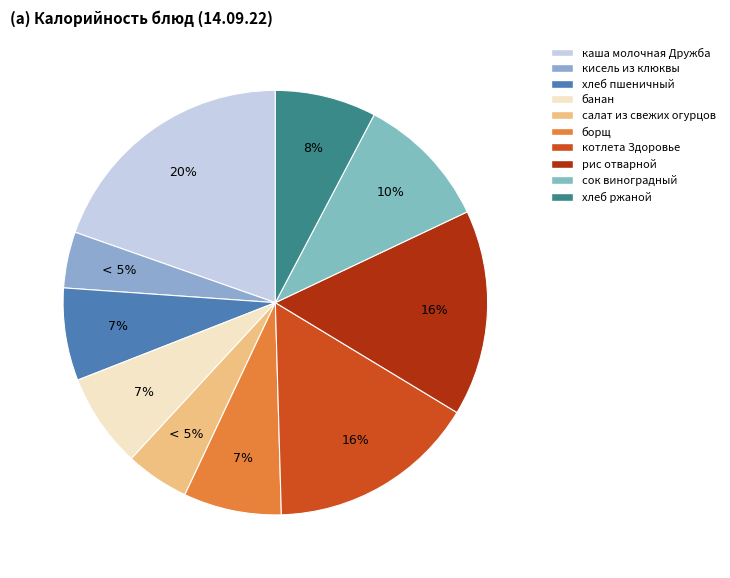

Which category has the biggest portion of the pie?

каша молочная Дружба